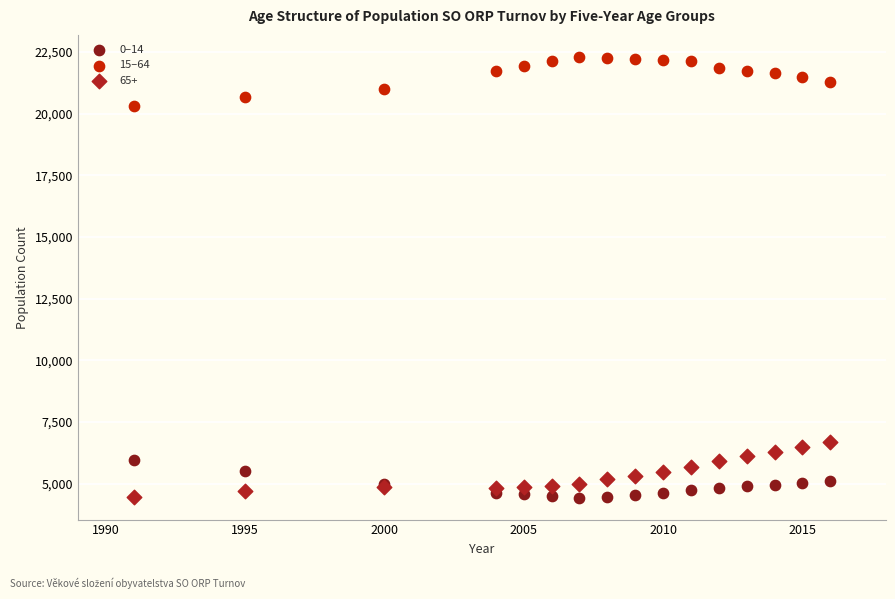

Across all series, what Y value is closest to 13365?

6673